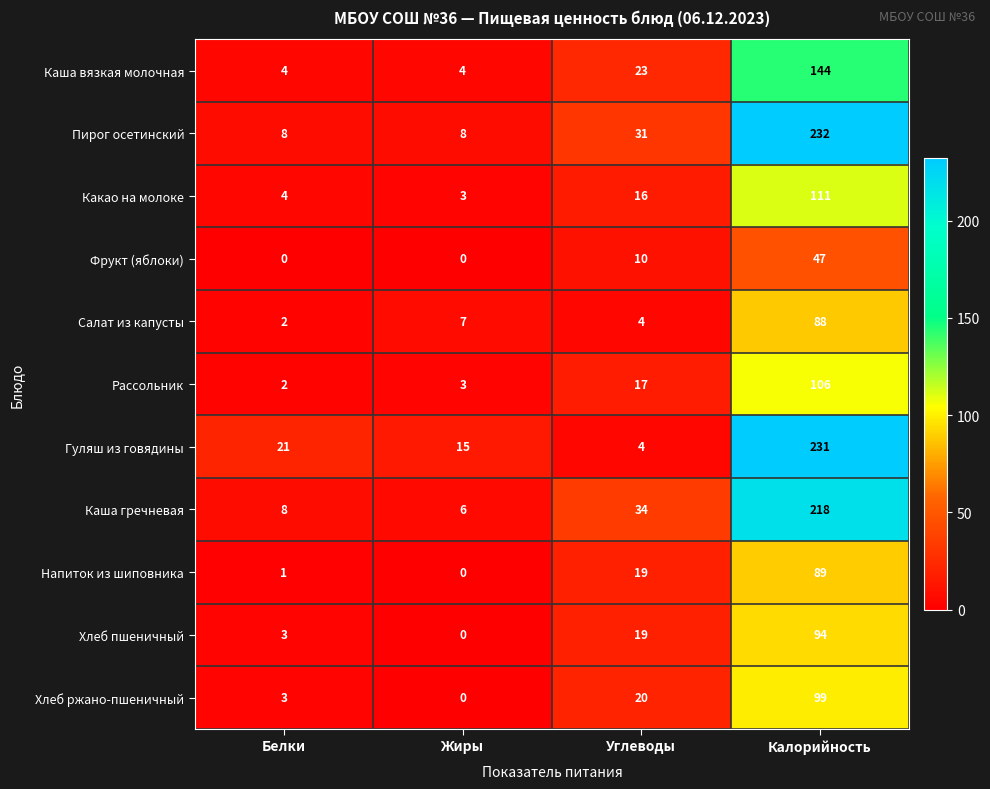

The value of Гуляш из говядины at Жиры is 8. True or false?

False